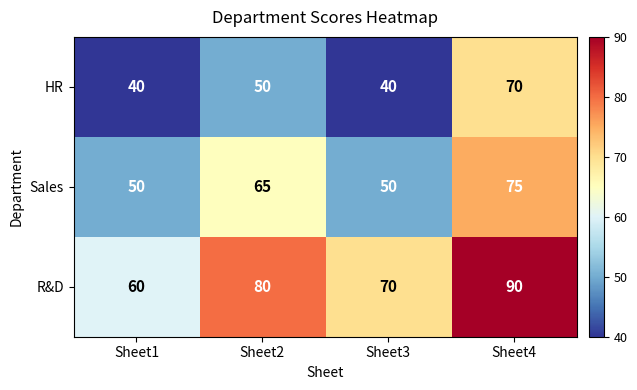

The value of R&D at Sheet3 is 16. True or false?

False